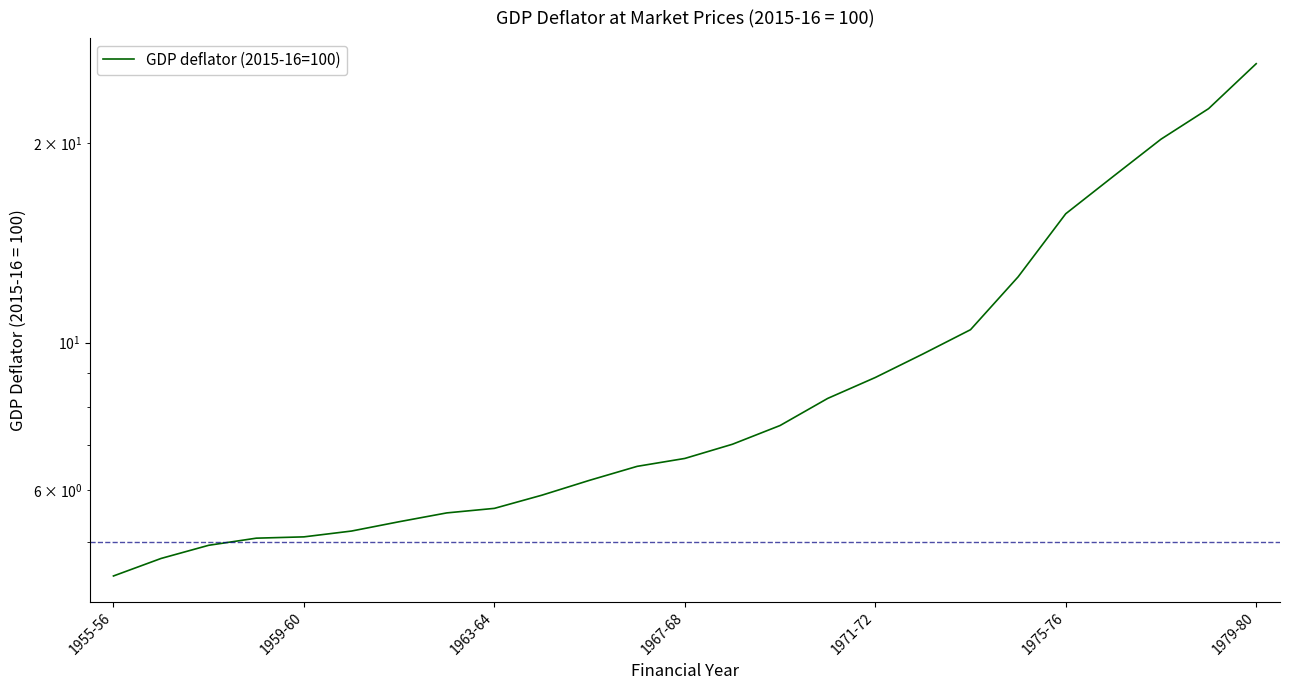

Is it true that the value at 1959-60 is 7.1?

False